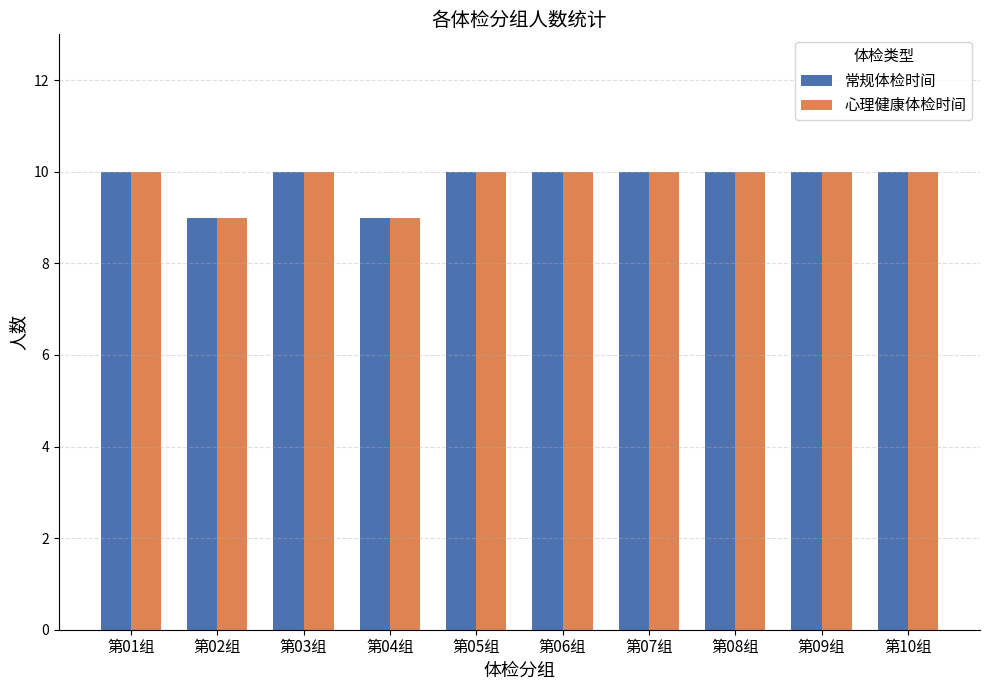

The value of 心理健康体检时间 at 第03组 is 4. True or false?

False